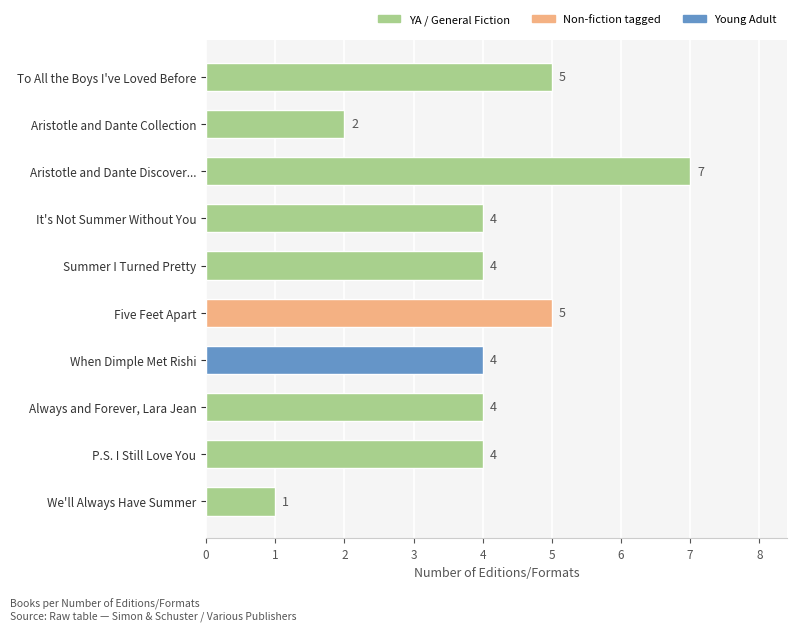

How many distinct data groups are displayed?

1